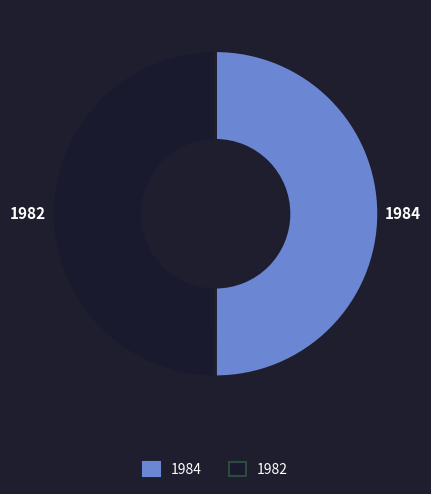

Approximately how many times larger is the value at 1984 compared to 1982?

1.0